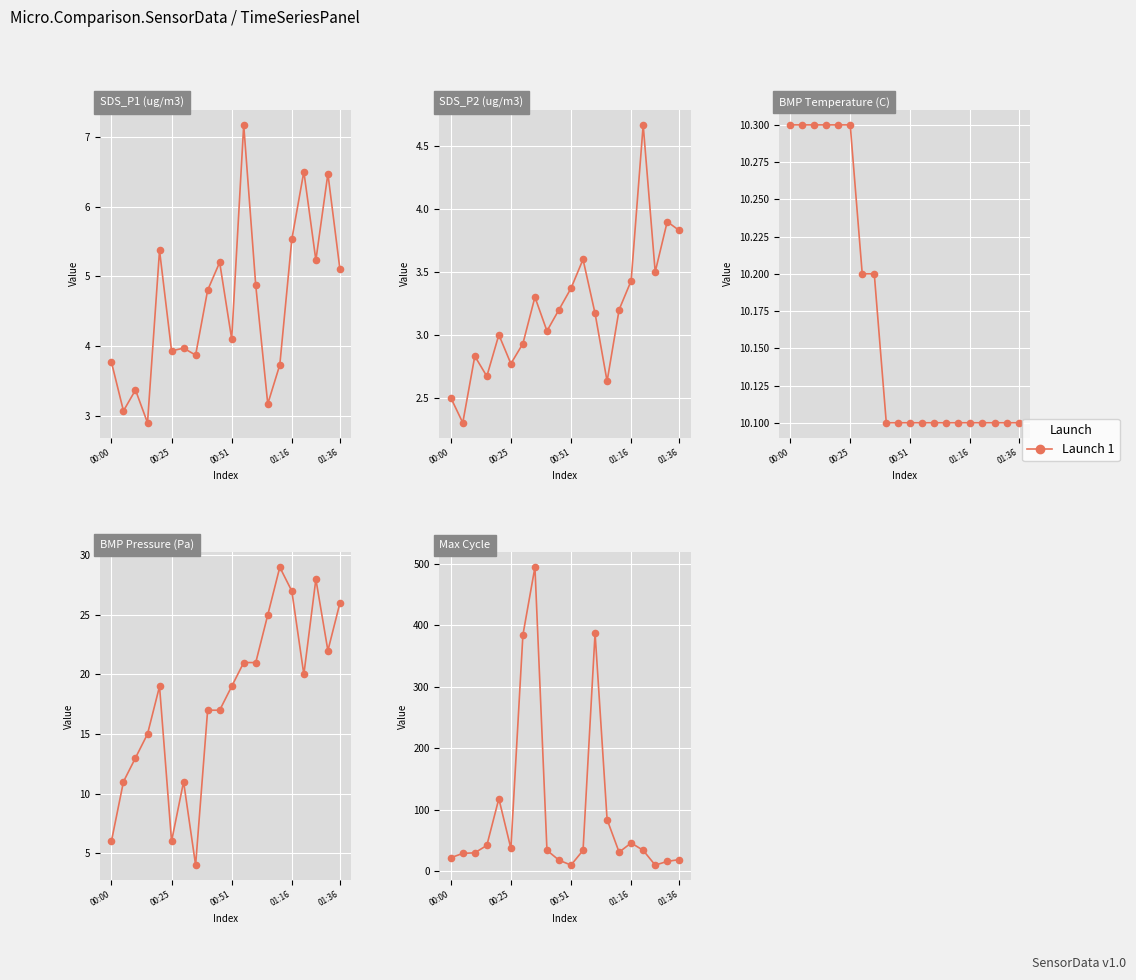

At how many categories does at least one series exceed 220?

3